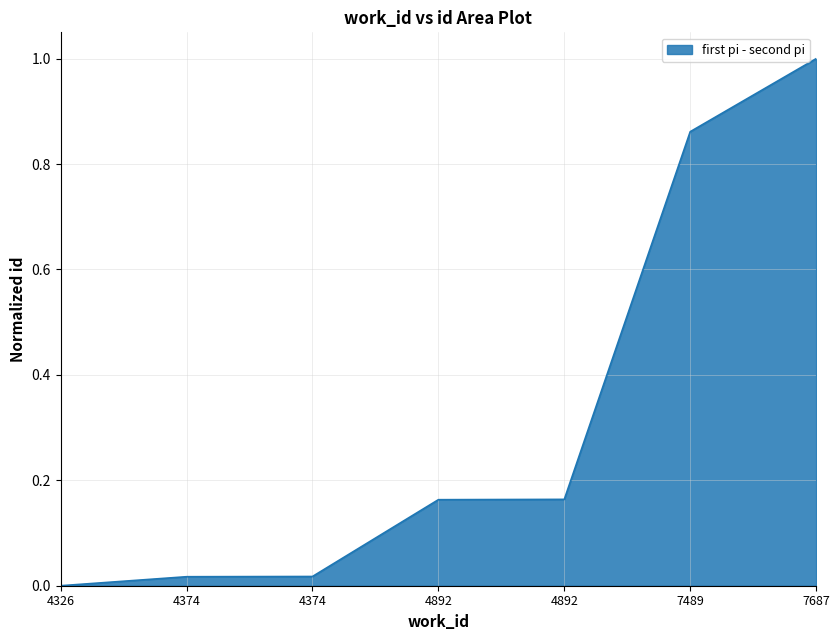

True or false: the data has more than 0 interior local peaks.

False